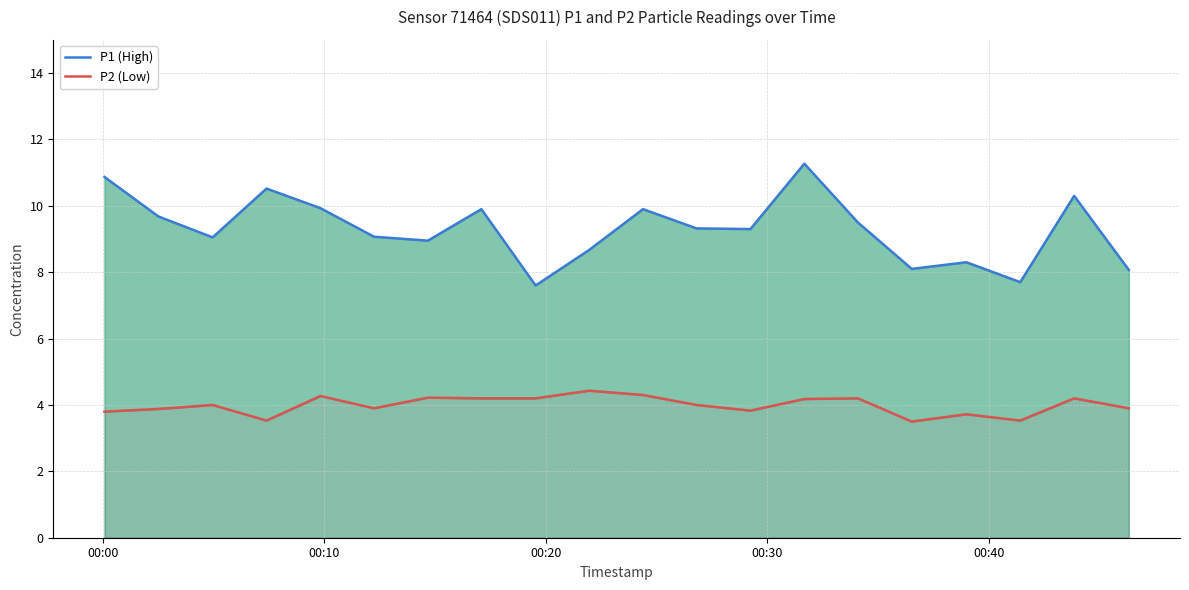

Which series has the widest spread of values?

P1 (High)